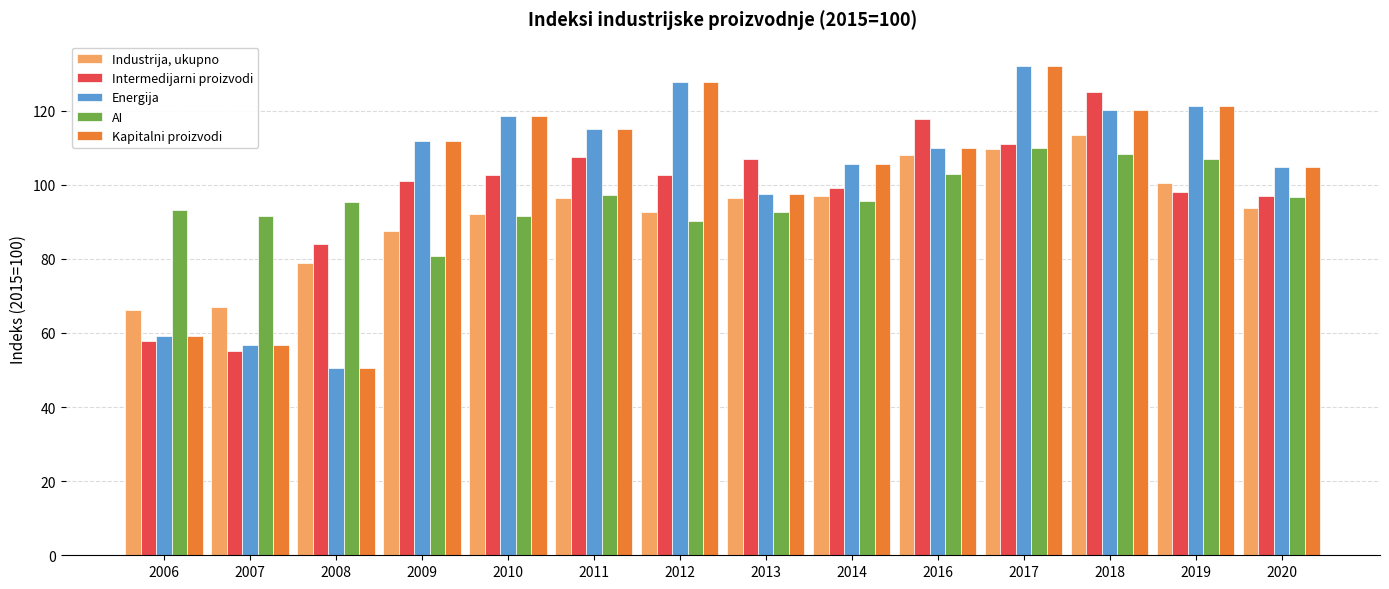

The Intermedijarni proizvodi series shows 102.6 at 2012. True or false?

True